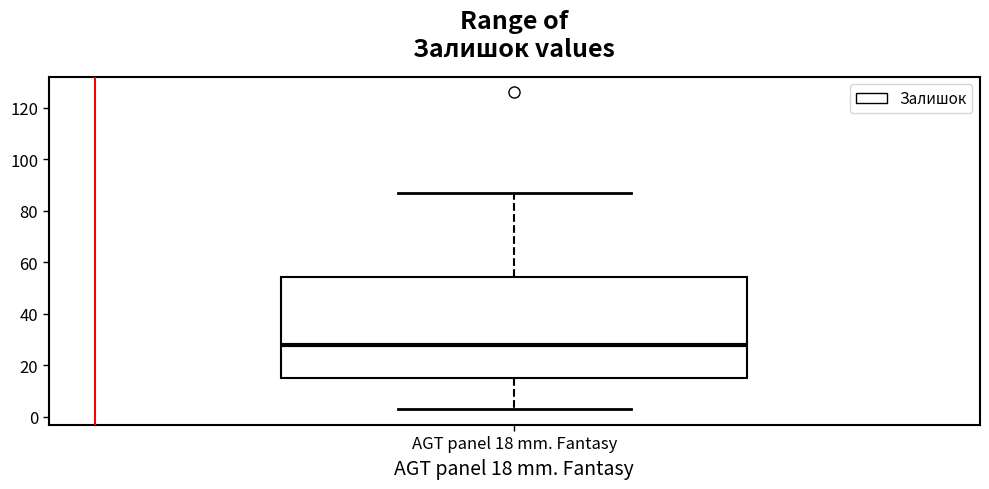

Read this box plot against the y-axis: the position of the median line, the range covered by the box, and the ends of both whiskers. The values are not printed on the chart, so give them approximately, as read against the axis.

median 28, box 16 to 54, whiskers 4 to 88